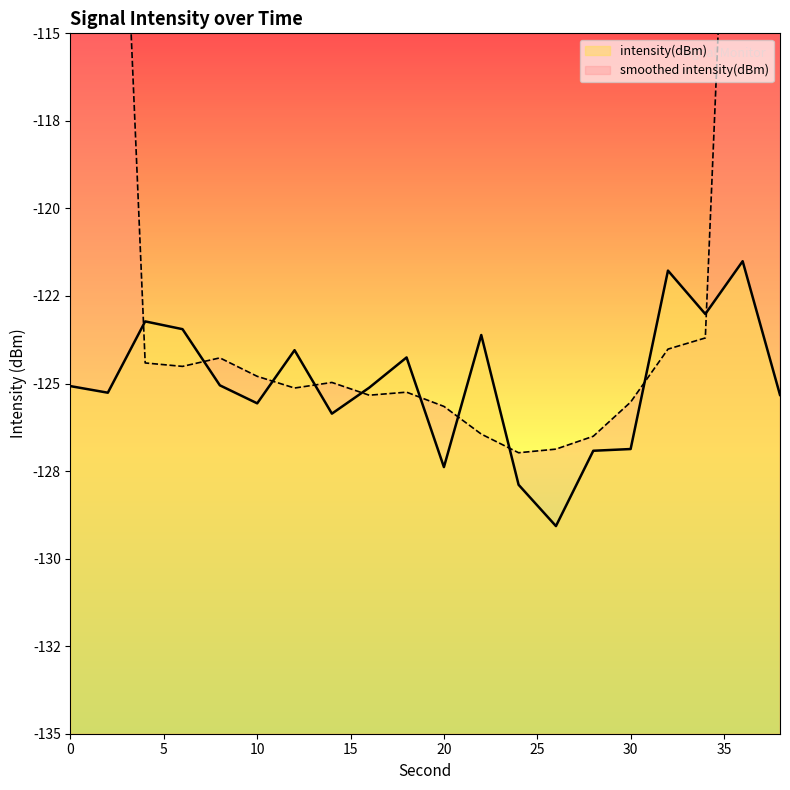

How many values exceed -125?

8